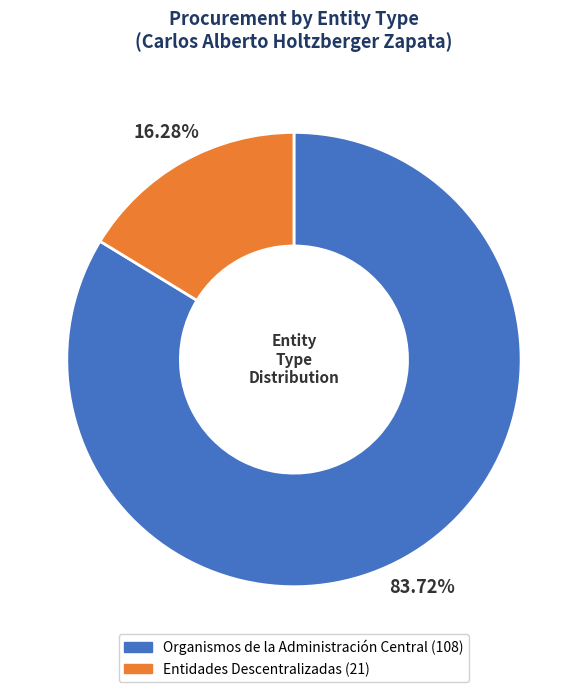

To the nearest percent, what is the difference between the Entidades Descentralizadas and Organismos de la Administración Central slice percentages?

67%